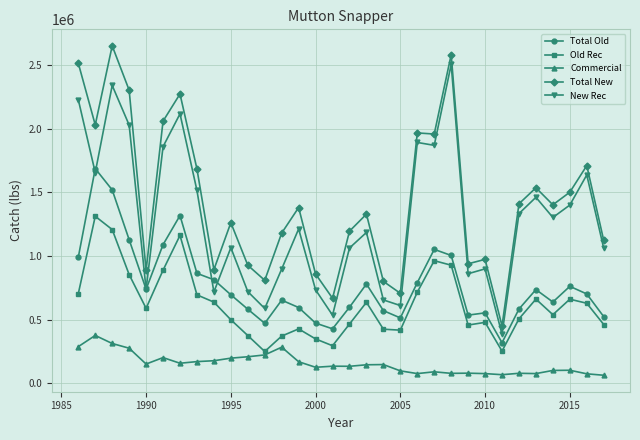

What is the average value of the New Rec series?

1283332.5